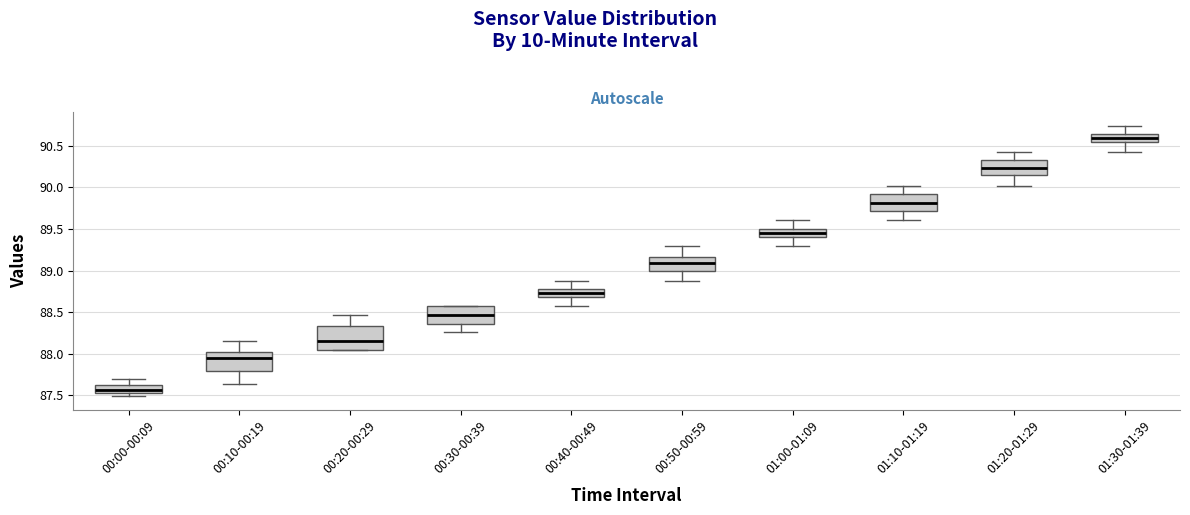

Comparing the boxes themselves (not the whiskers), which one is the tallest?

00:20-00:29